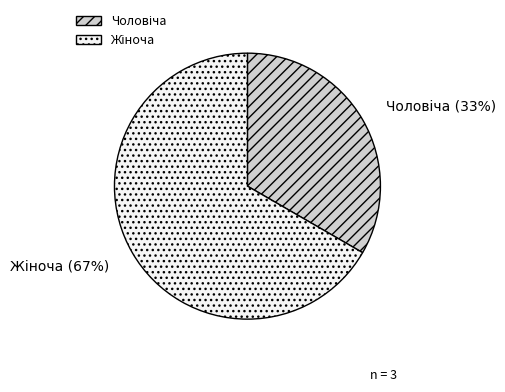

Is there any slice that represents more than half of the pie?

Yes